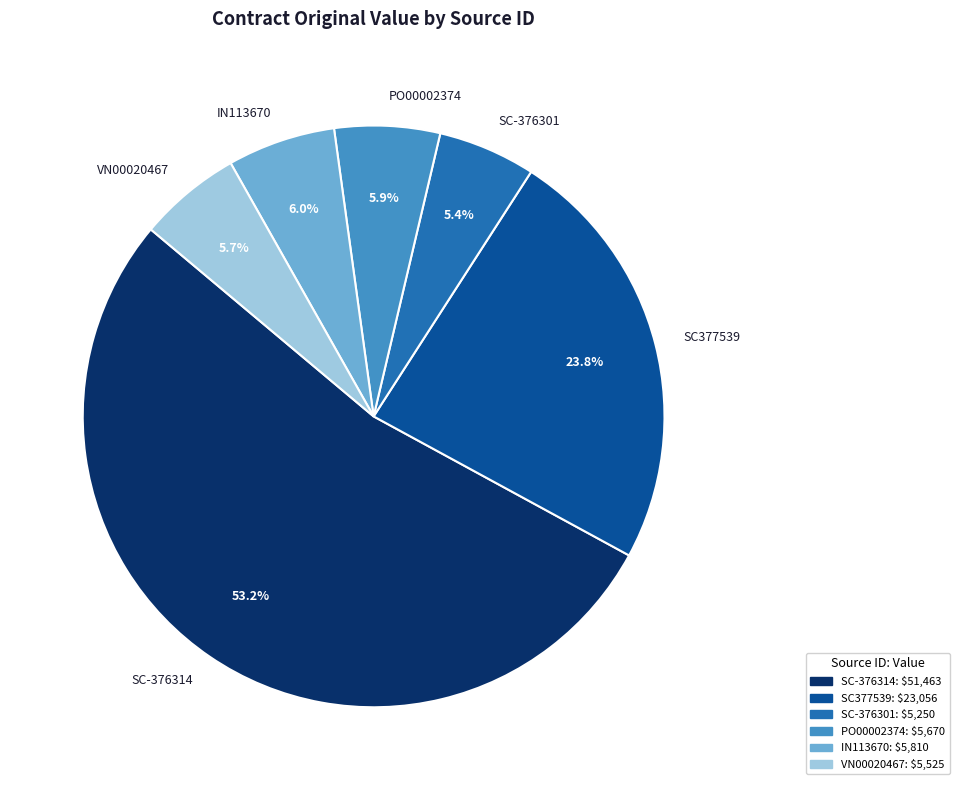

What percentage is the PO00002374 slice, to the nearest percent?

6%